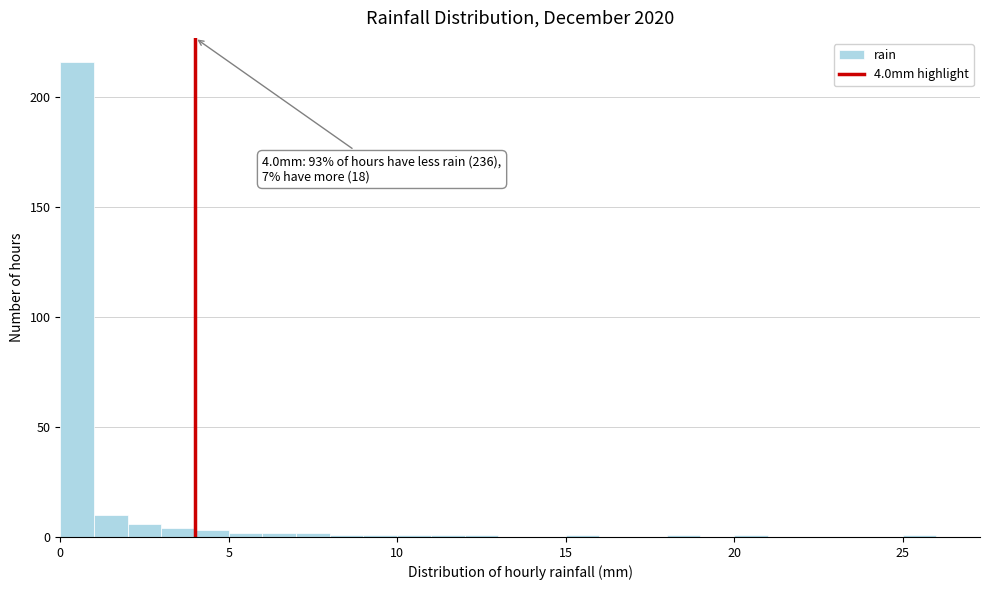

Around what value on the x-axis is the tallest bar? Give the approximate position of its centre, as read against the axis.

0.5